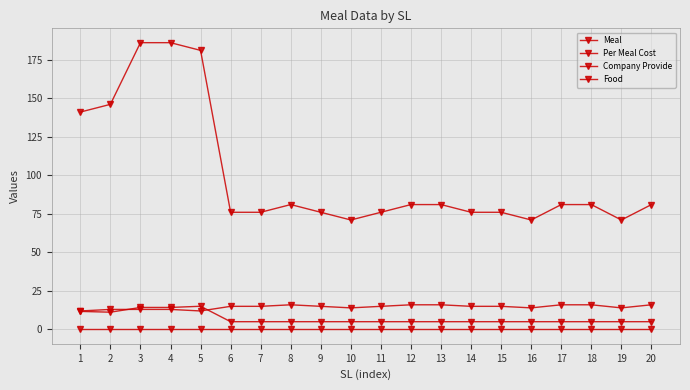

What is the value of the Company Provide point at the 8th from the left?

81.0